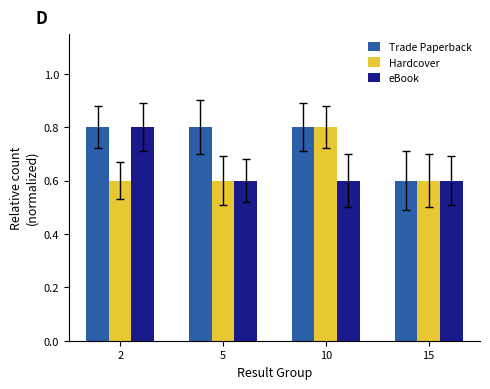

Reading right to left, what are all the values shown in this chart?

Trade Paperback: 0.6	0.8	0.8	0.8
Hardcover: 0.6	0.8	0.6	0.6
eBook: 0.6	0.6	0.6	0.8